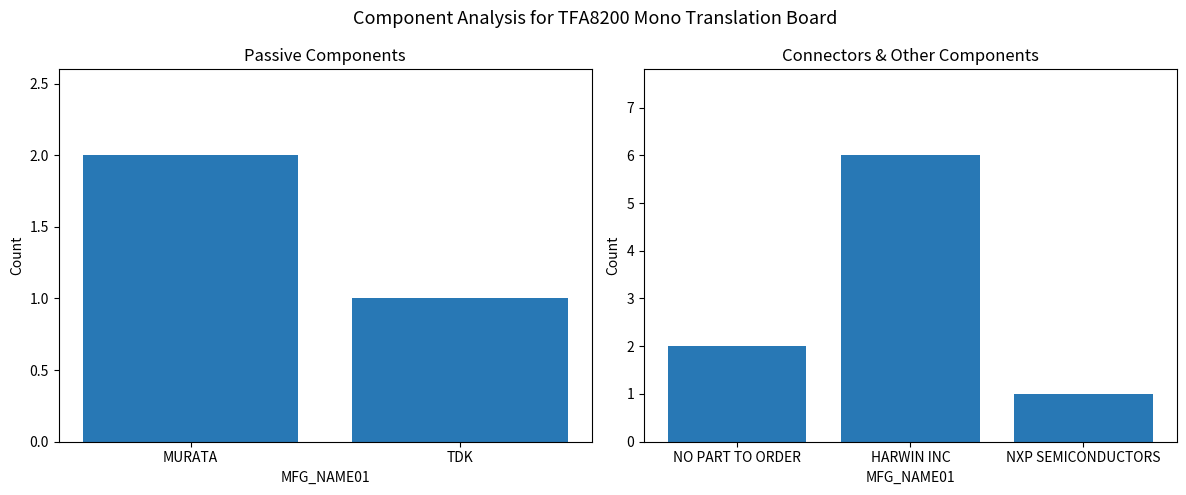

Reading left to right, what are all the values shown in this chart?

2	1	2	6	1